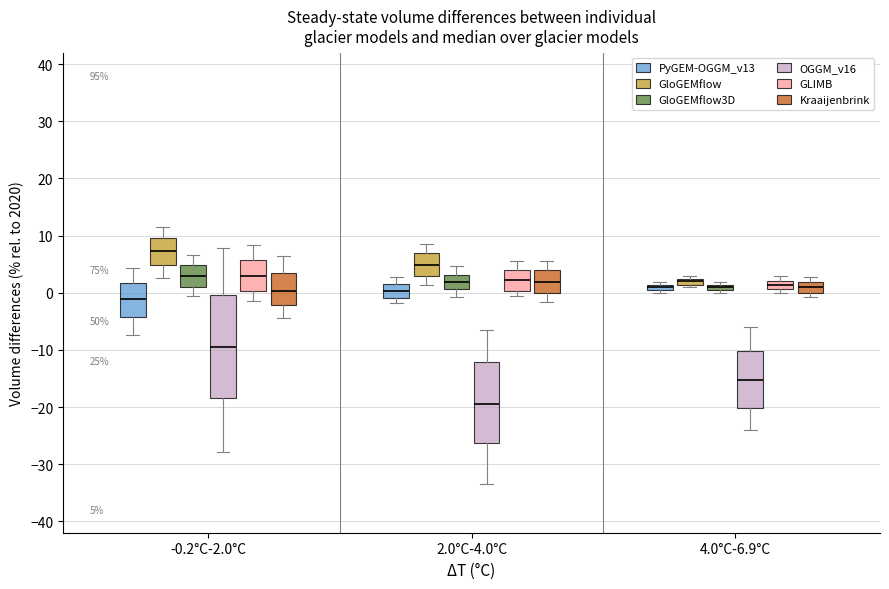

Which box's median line is the lowest?

2.0°C-4.0°C (OGGM_v16)